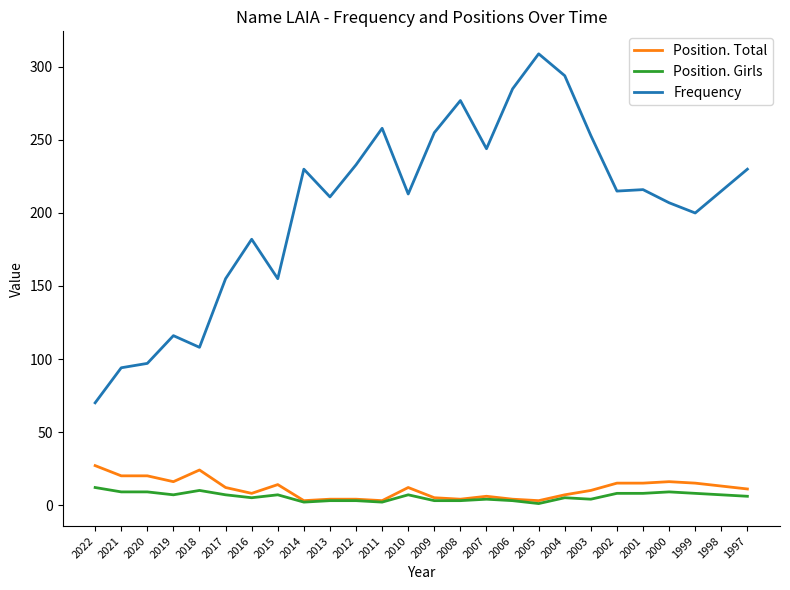

Which series has the widest spread of values?

Frequency